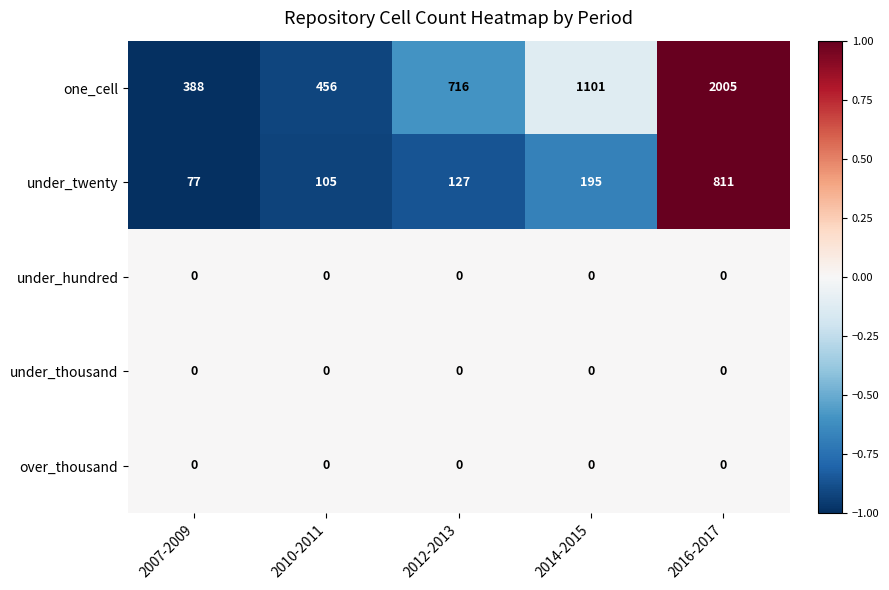

The value of one_cell at 2007-2009 is 554. True or false?

False